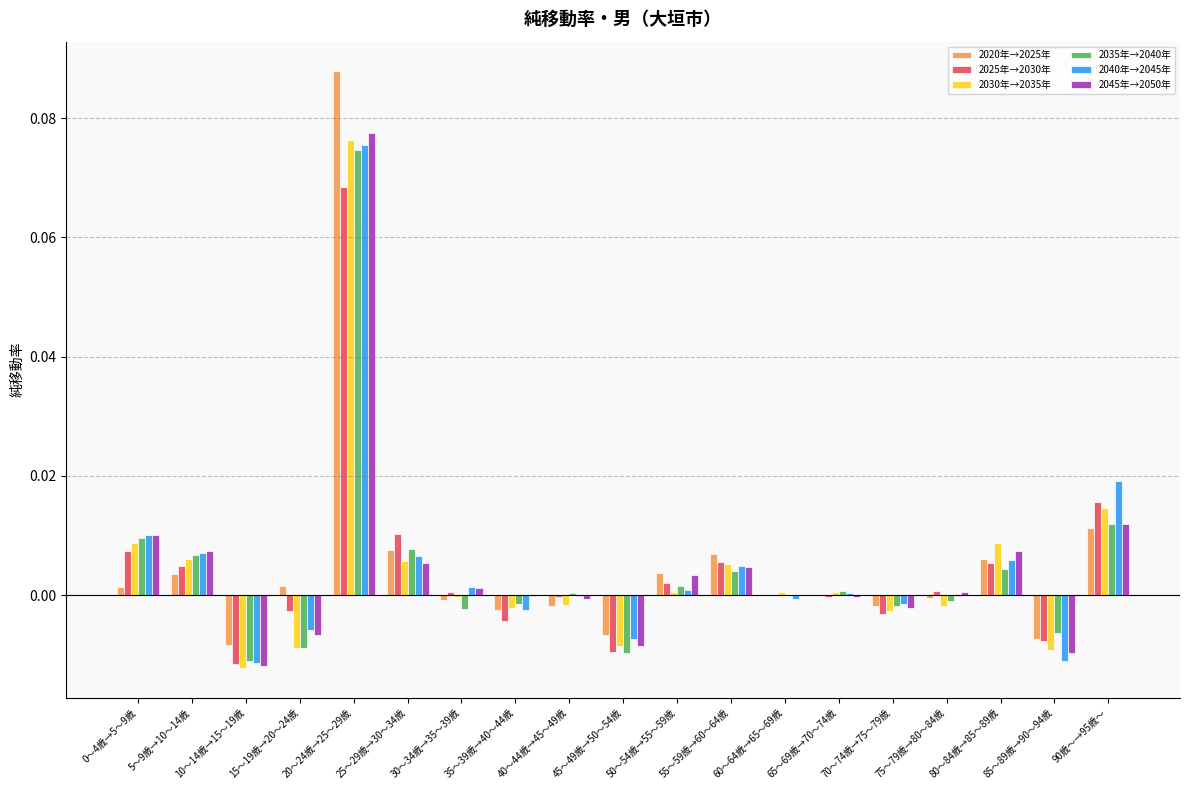

What are all the series names shown in the legend?

2020年→2025年, 2025年→2030年, 2030年→2035年, 2035年→2040年, 2040年→2045年, 2045年→2050年